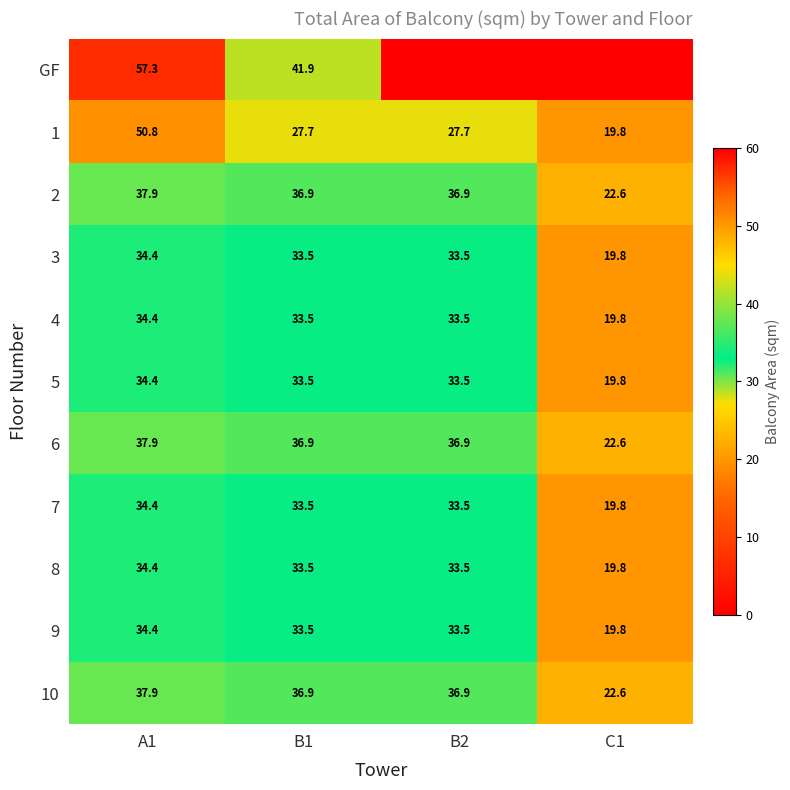

Is it true that 10 equals 55.8 at B1?

False